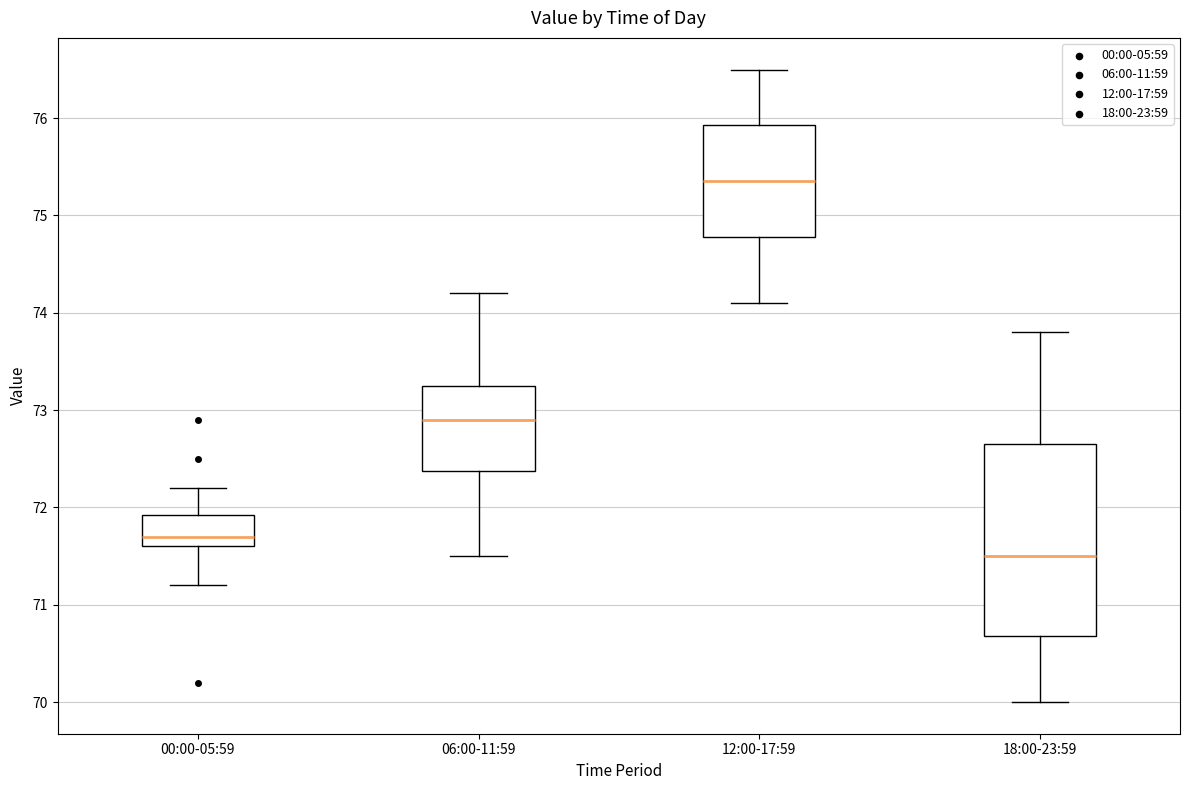

Where does the lower whisker of the box for 00:00-05:59 end on the y-axis? The values are not printed on the chart, so give them approximately, as read against the axis.

71.2